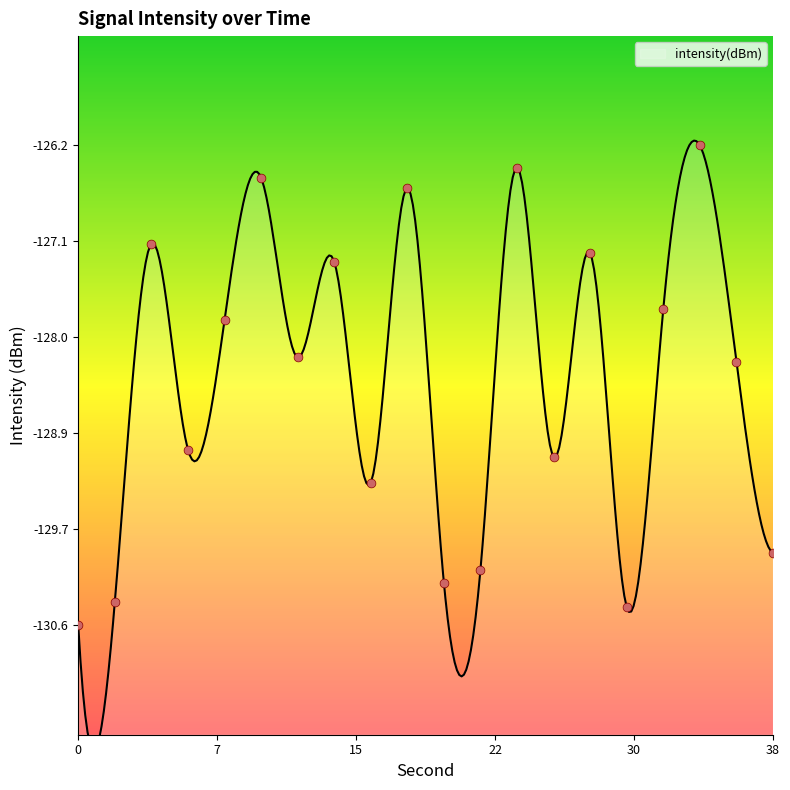

Which has a higher value, 20 or 0?

20